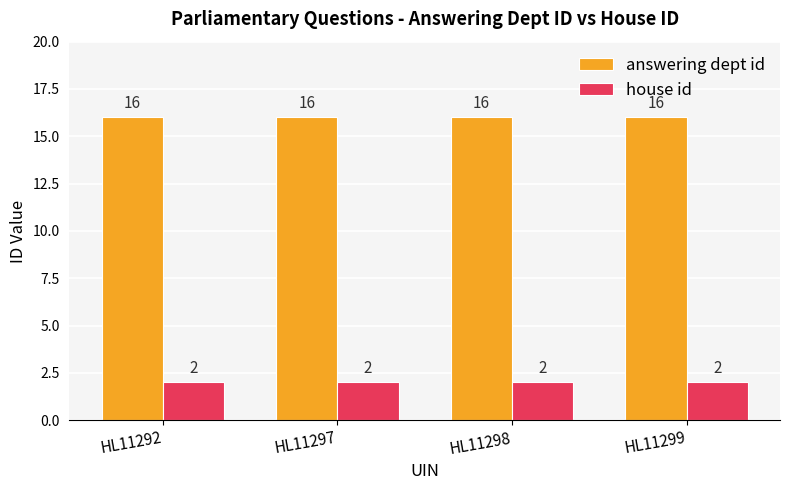

What is the spread (max minus min) of values at HL11298?

14